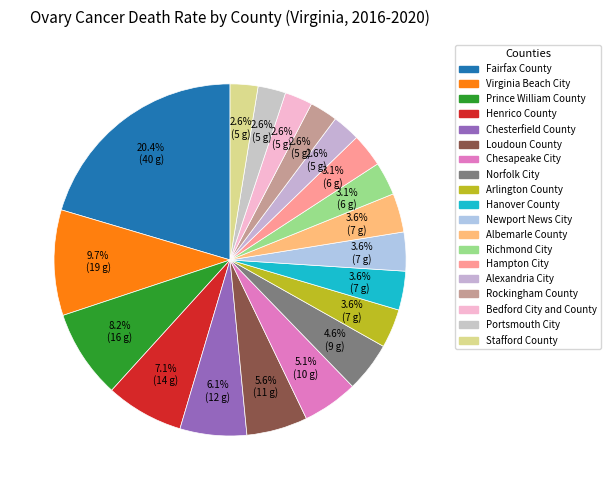

What is the smallest slice in the pie chart?

Alexandria City